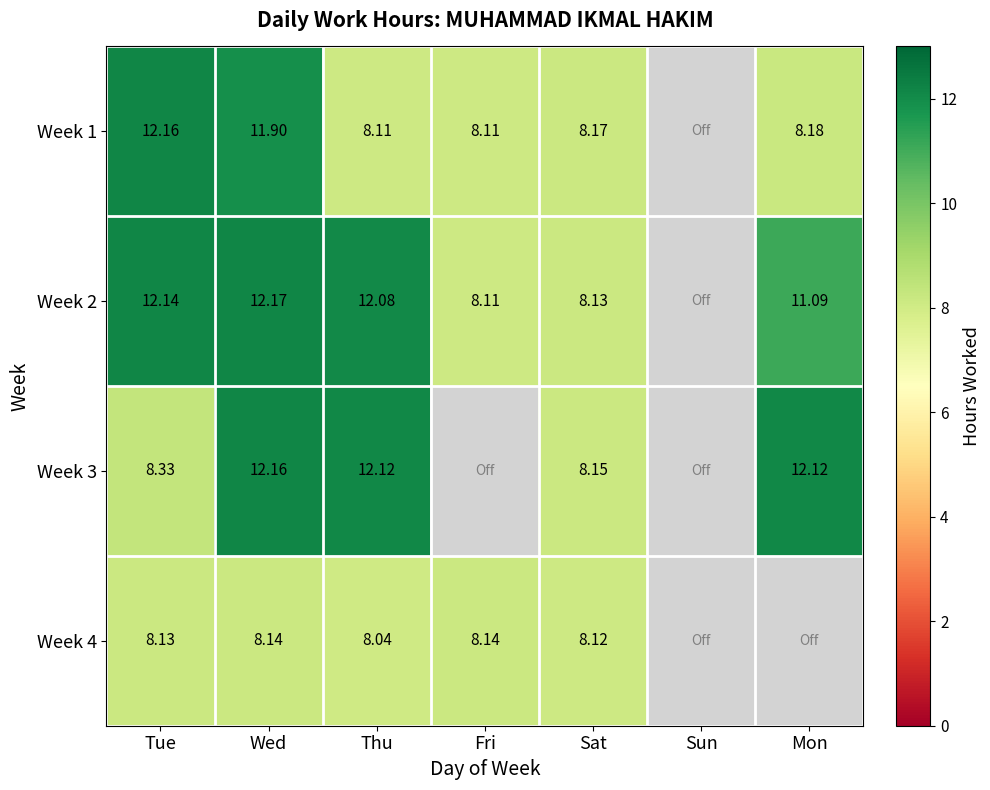

List the series in order of their peak value, highest first.

Week 2, Week 1, Week 3, Week 4